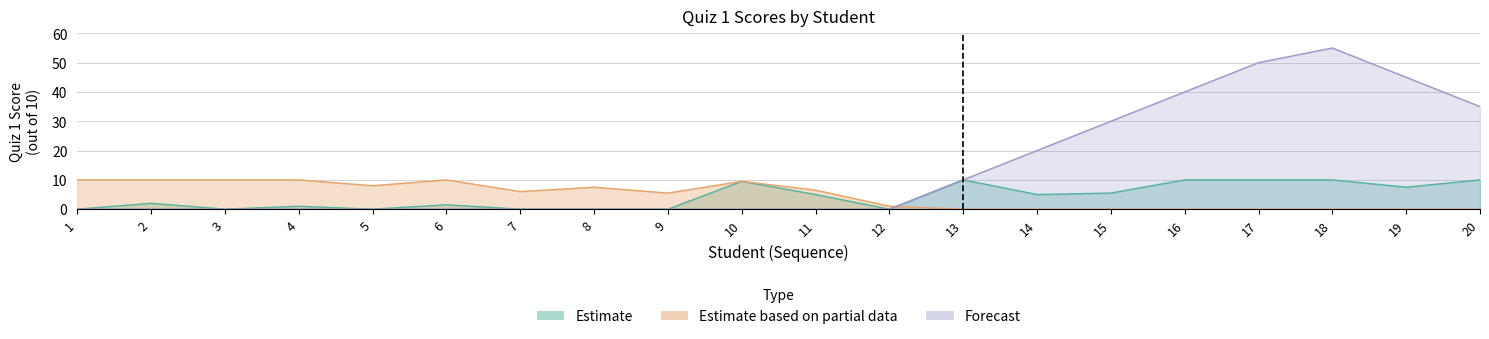

How many lines are shown in the chart?

3